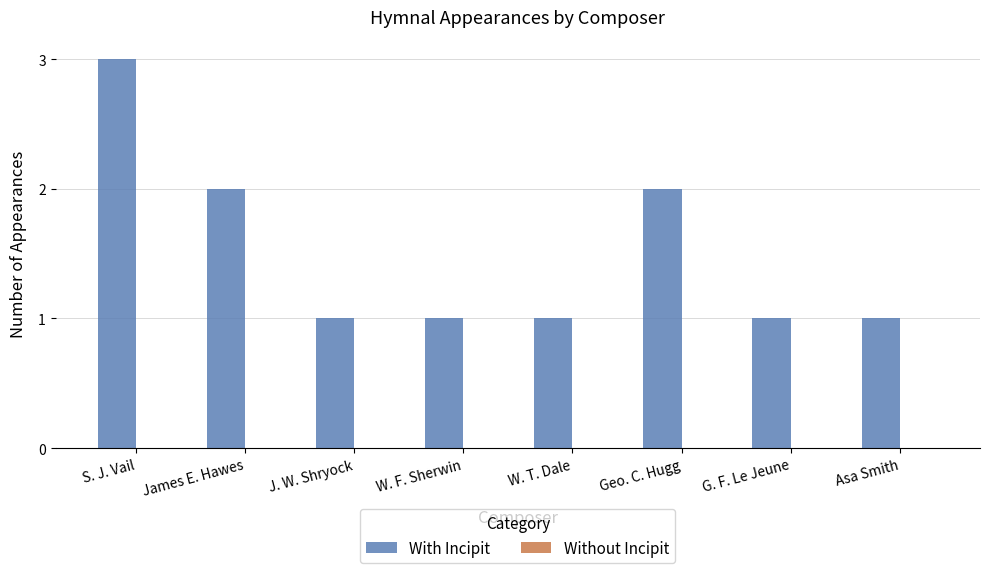

The value at Geo. C. Hugg is 3. True or false?

False